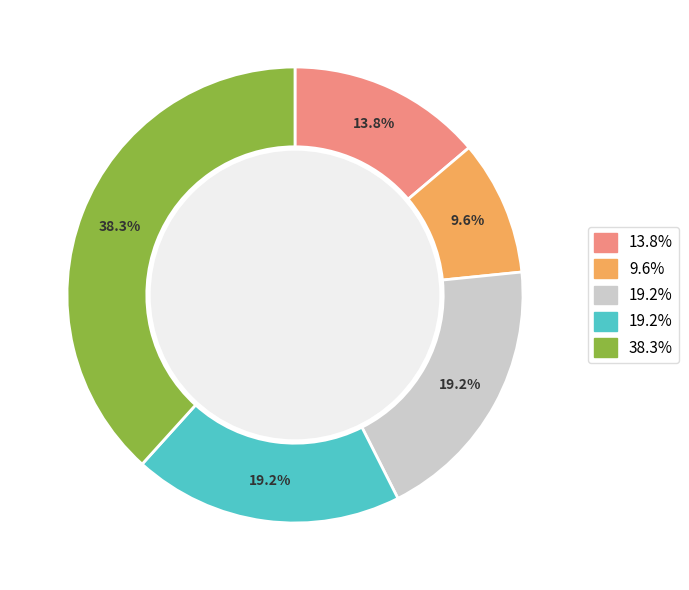

Is there any slice that represents more than half of the pie?

No